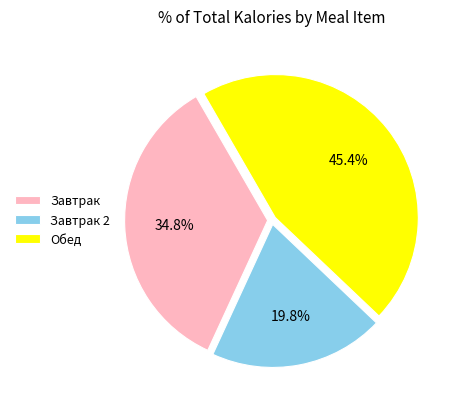

Which slice is the largest?

Обед